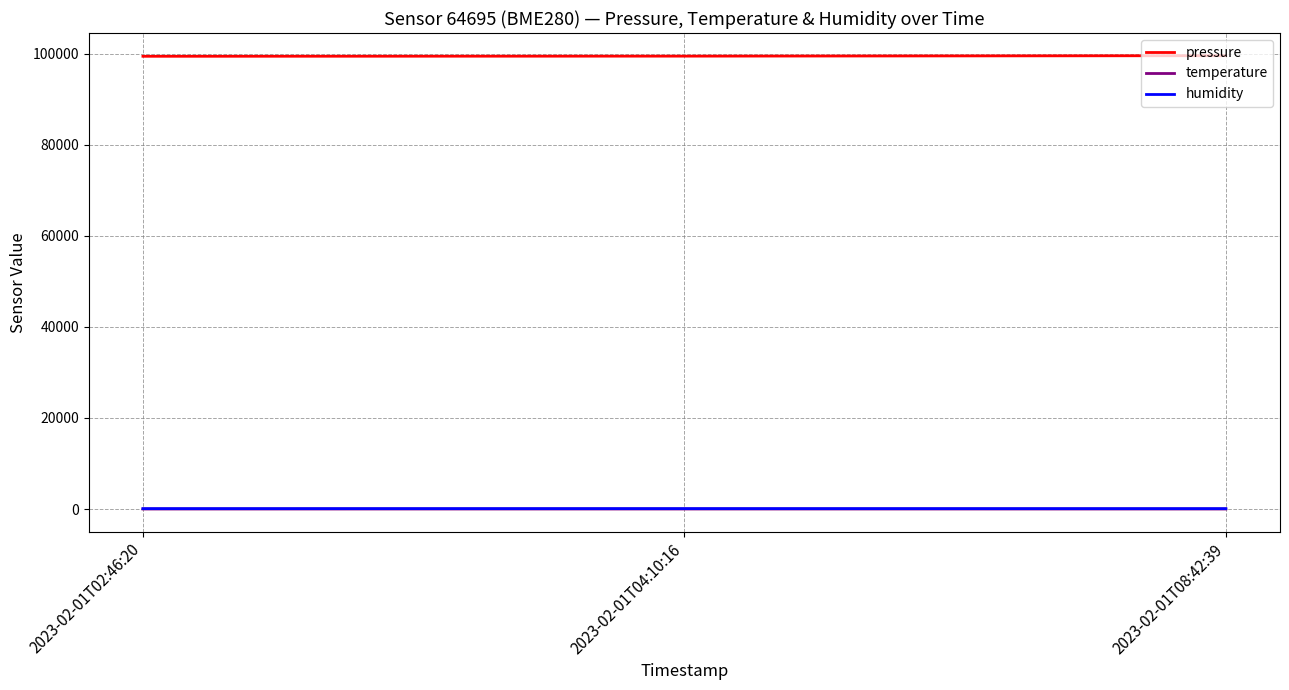

Is the value of temperature at 2023-02-01T02:46:20 greater than the value of pressure at 2023-02-01T08:42:39?

No